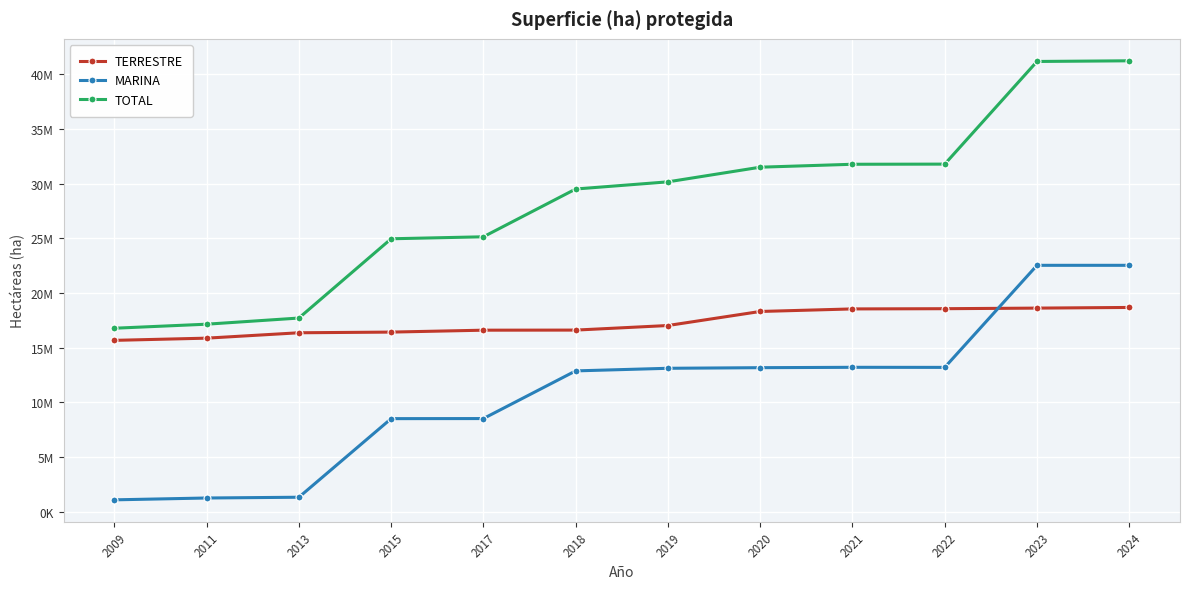

What is the value of the TERRESTRE point at the 3rd from the left?

16368139.0